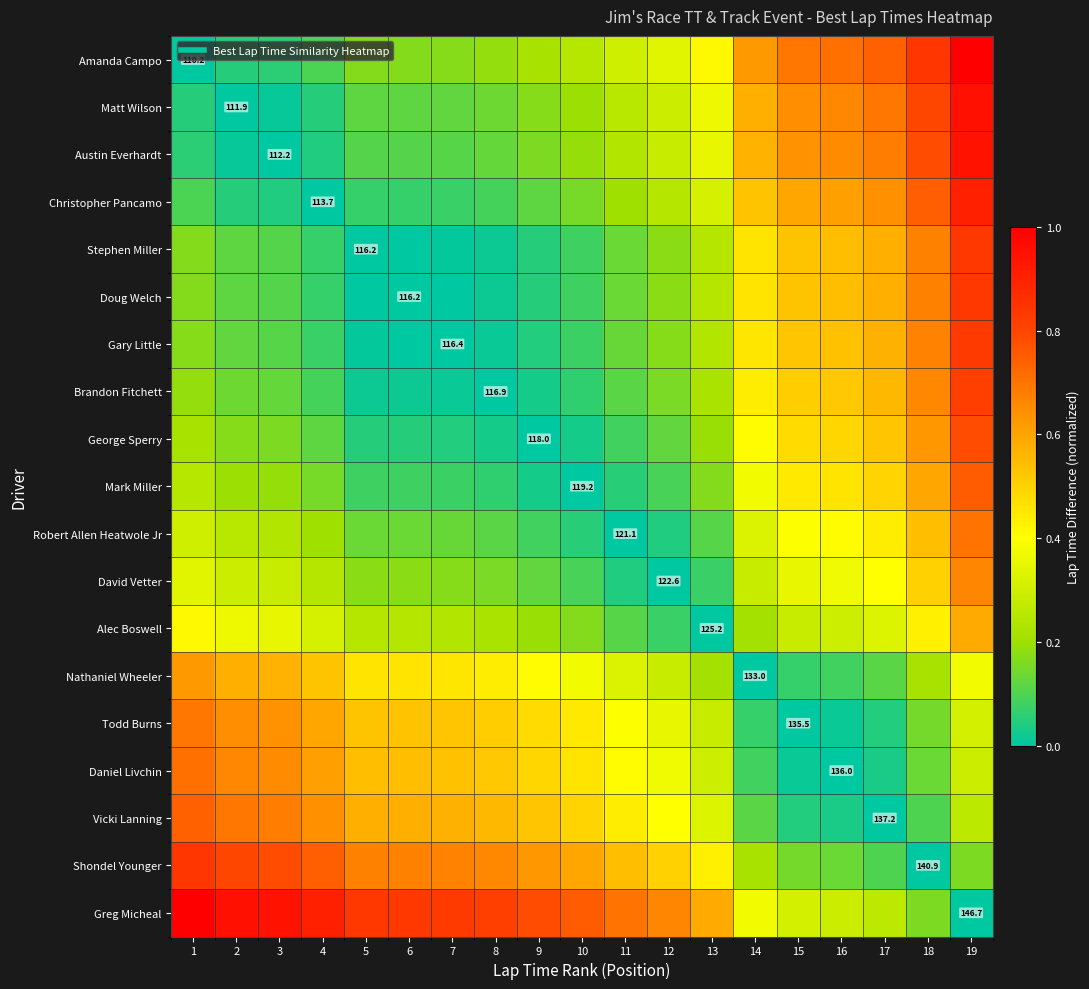

What is the greatest value displayed?

1.0